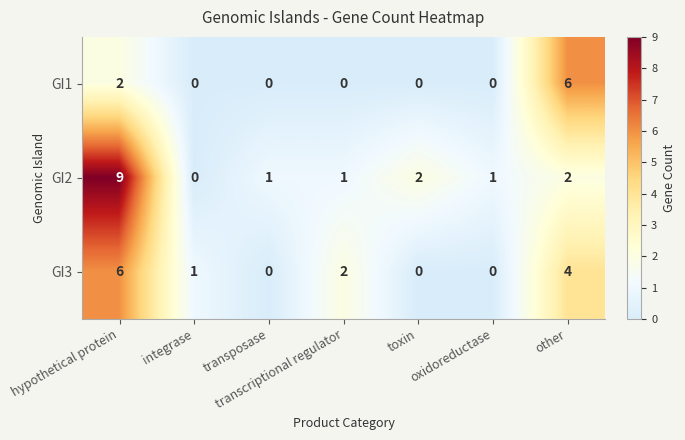

Between hypothetical protein and oxidoreductase, which series saw the biggest shift?

GI2